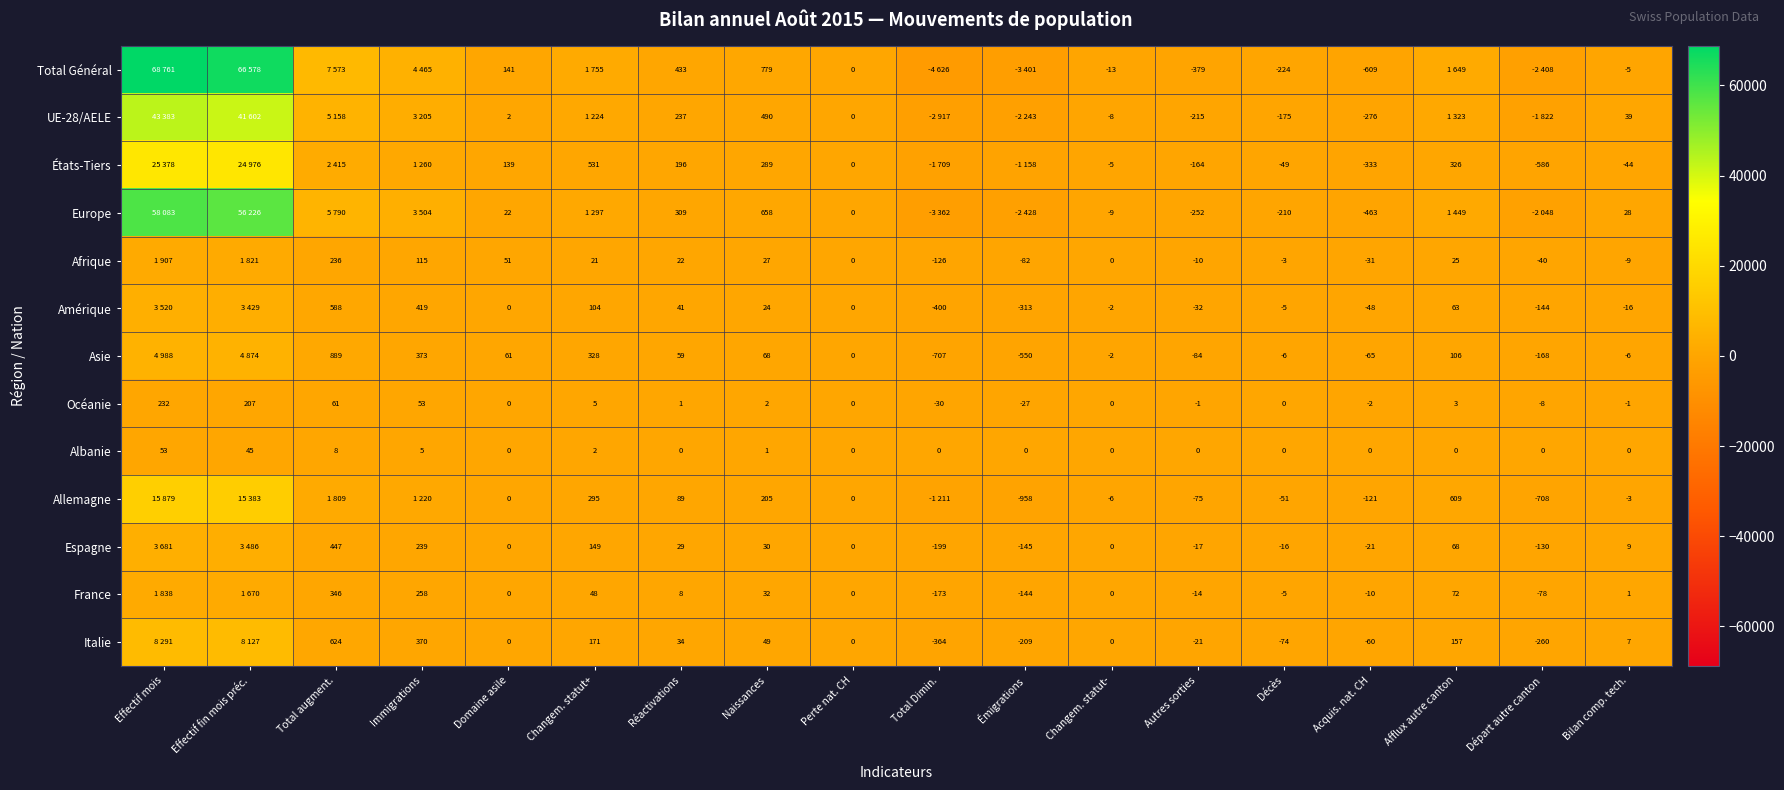

What is the difference between the highest and lowest values at Réactivations?

433